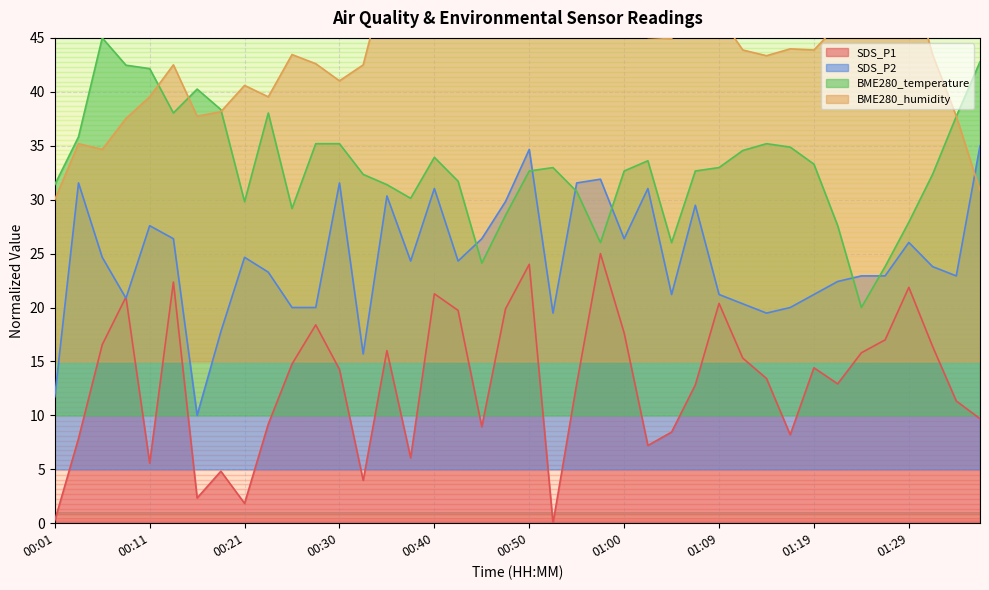

Reading right to left, extract all data points from this chart.

SDS_P1: 9.7	11.3	16.4	21.9	17.0	15.8	12.9	14.4	8.2	13.4	15.3	20.4	12.8	8.4	7.2	17.6	25.0	12.9	0.0	24.0	19.9	8.9	19.7	21.3	6.1	16.0	4.0	14.3	18.4	14.8	9.2	1.8	4.8	2.3	22.4	5.6	21.0	16.6	7.9	0.2
SDS_P2: 35.0	22.9	23.8	26.0	22.9	22.9	22.4	21.2	20.0	19.5	20.3	21.2	29.5	21.2	31.0	26.4	31.9	31.6	19.5	34.7	29.8	26.4	24.3	31.0	24.3	30.3	15.7	31.6	20.0	20.0	23.3	24.7	17.8	10.0	26.4	27.6	20.9	24.7	31.6	11.7
BME280_temperature: 42.8	37.7	32.3	27.9	23.8	20.0	27.6	33.3	34.9	35.2	34.6	33.0	32.7	26.0	33.6	32.7	26.0	30.8	33.0	32.7	28.5	24.1	31.7	33.9	30.1	31.4	32.3	35.2	35.2	29.2	38.0	29.8	38.4	40.3	38.0	42.2	42.5	45.0	35.8	31.4
BME280_humidity: 30.8	37.7	43.5	51.4	52.4	55.0	46.2	43.9	44.0	43.3	43.9	47.1	48.7	44.9	45.0	46.2	45.5	48.7	48.0	51.1	52.4	50.6	53.6	47.1	50.8	51.0	42.5	41.0	42.6	43.5	39.5	40.6	38.2	37.7	42.5	39.5	37.5	34.7	35.2	30.0